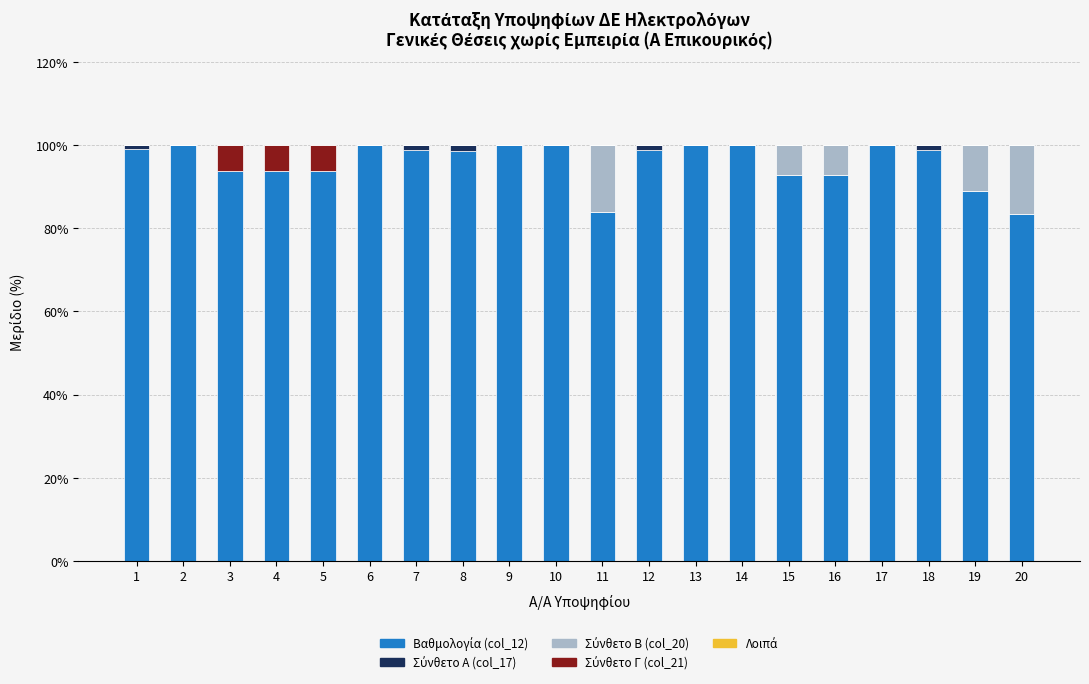

Which series has the largest range (max minus min)?

Βαθμολογία (col_12)